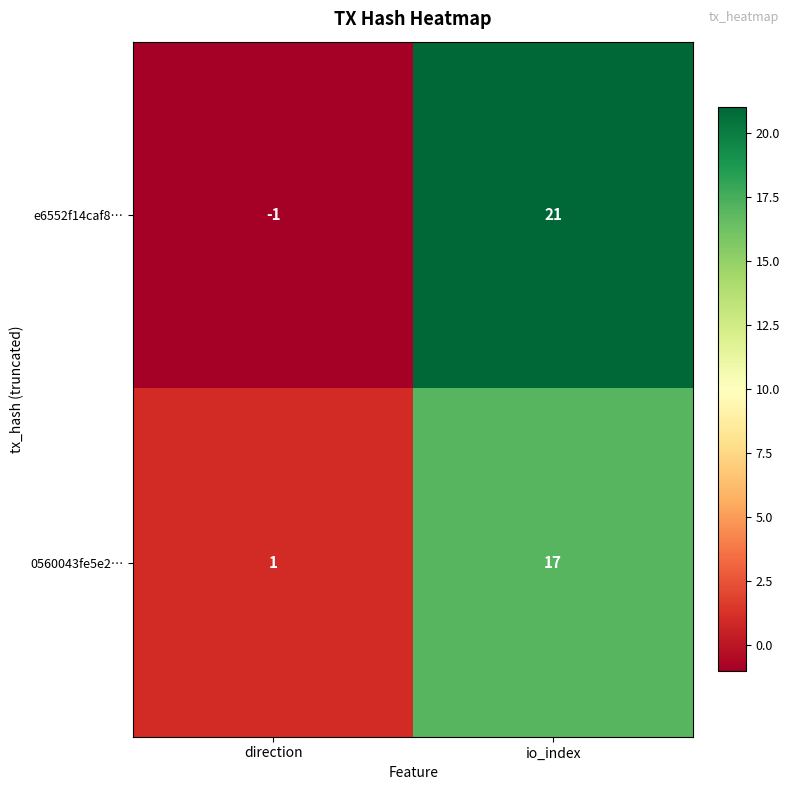

Which series has the widest spread of values?

e6552f14caf8…